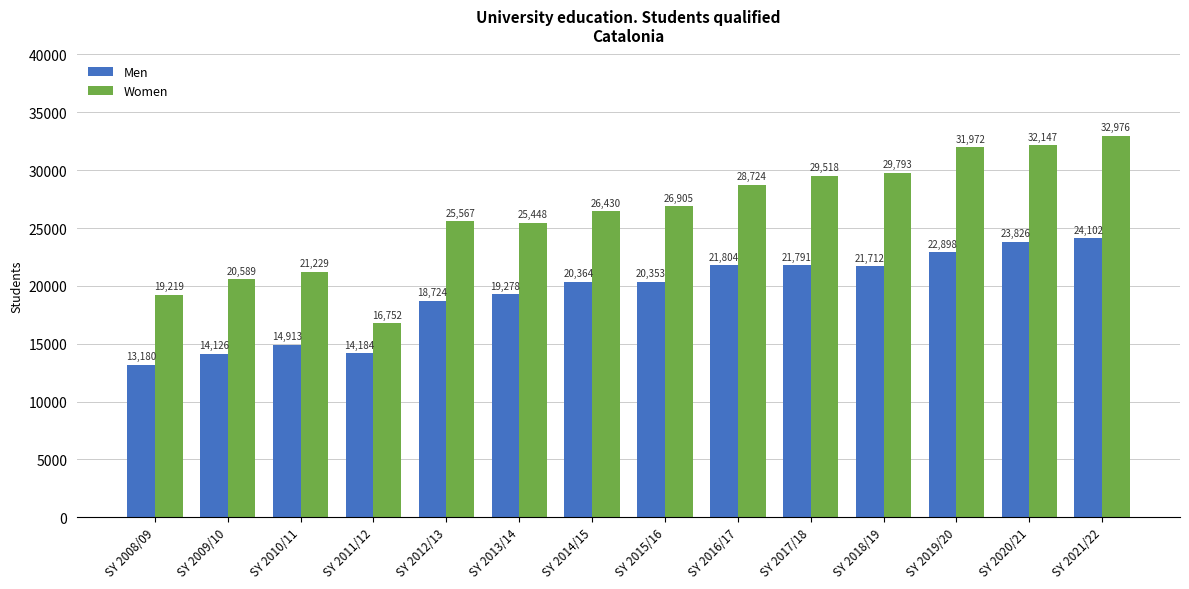

Are the bars grouped side by side (vs. stacked)?

Yes